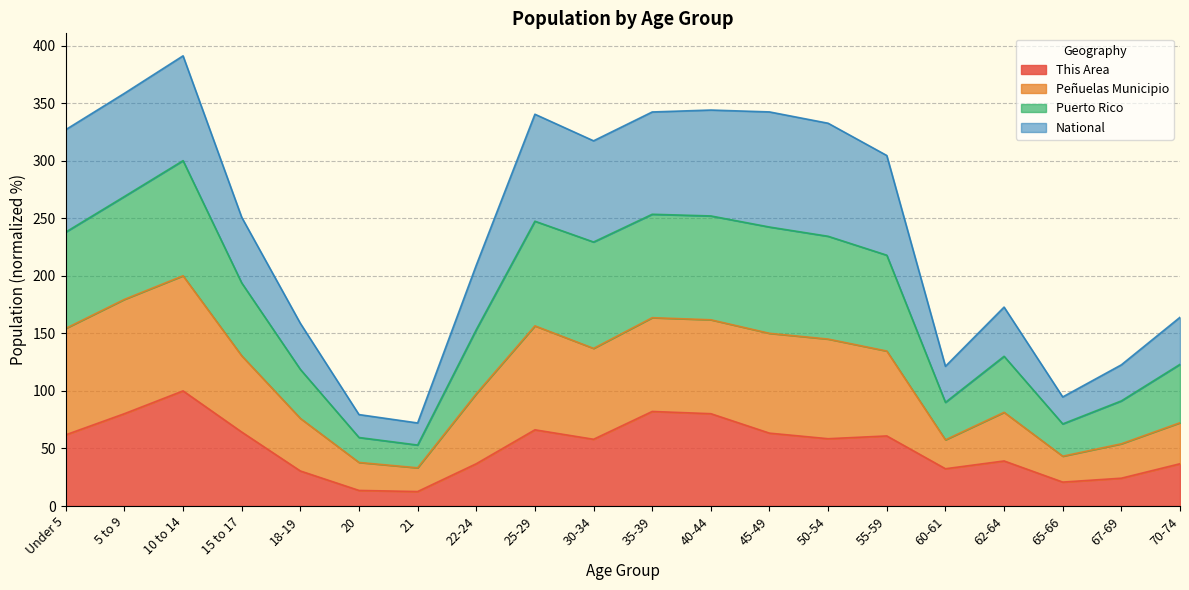

True or false: Puerto Rico and This Area cross at least once.

False